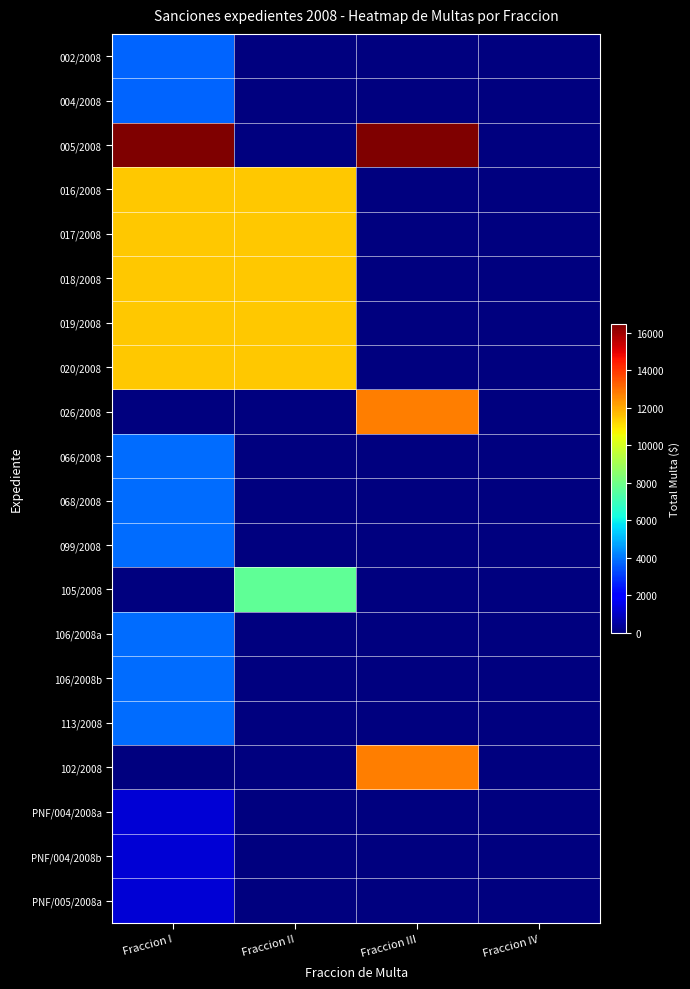

Which series has the widest spread of values?

005/2008